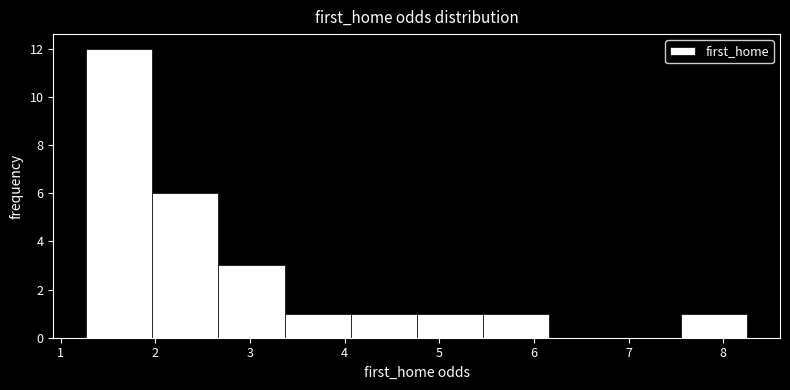

Reading left to right, list every bar in this chart as the range it spans on the x-axis followed by its height. Neither the bar edges nor the heights are printed on the chart, so give them approximately, as read against the axes.

1.3 to 2.0: 12
2.0 to 2.7: 6
2.7 to 3.4: 3
3.4 to 4.1: 1
4.1 to 4.8: 1
4.8 to 5.5: 1
5.5 to 6.2: 1
6.2 to 6.9: 0
6.9 to 7.6: 0
7.6 to 8.3: 1